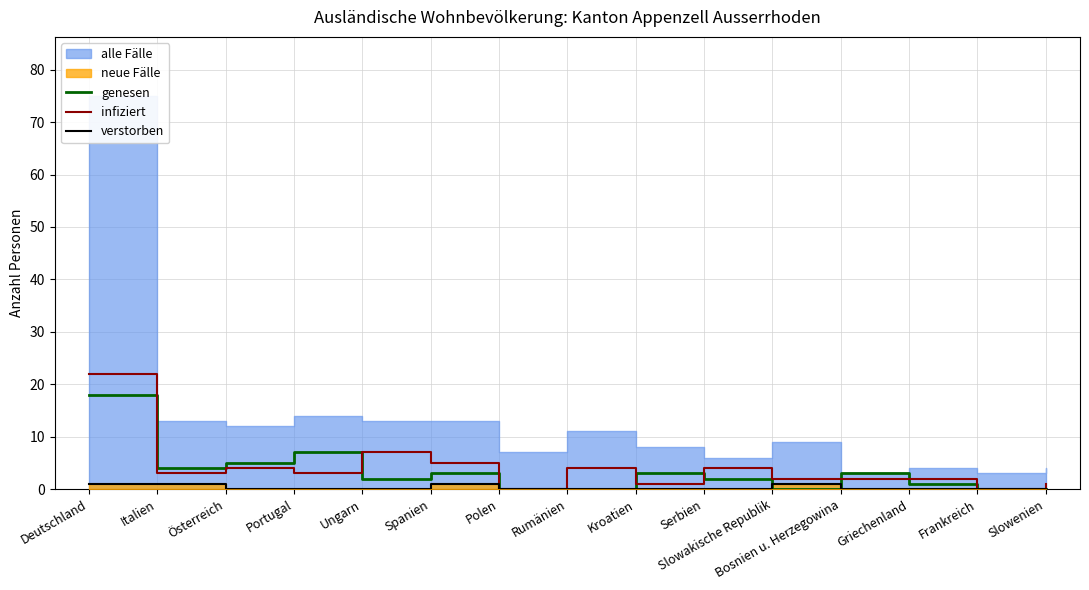

Where is genesen nearest to the value 9?

Portugal